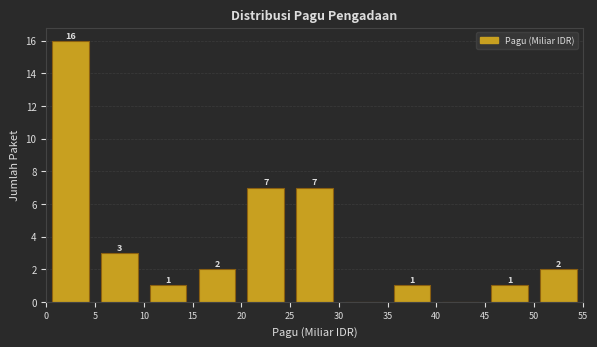

Which range on the x-axis has the tallest bar?

0 to 5